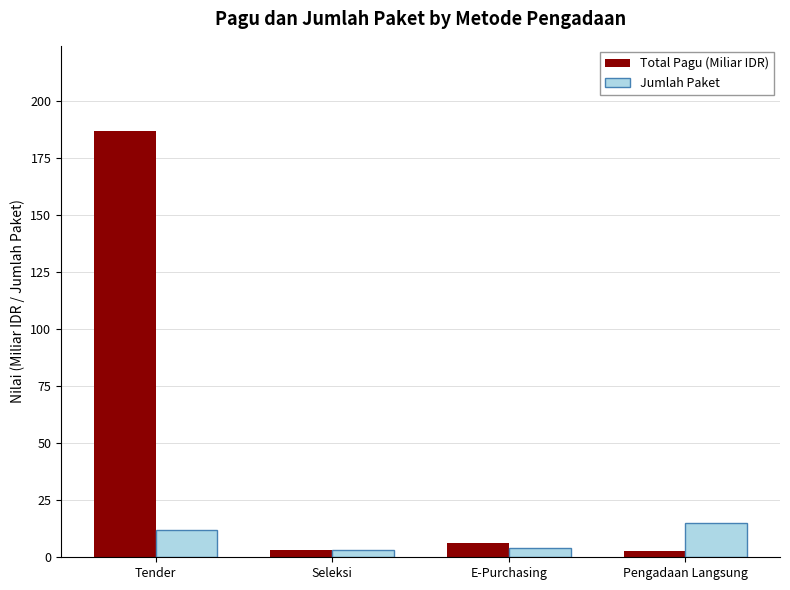

What is the lowest value of the Jumlah Paket series?

3.0